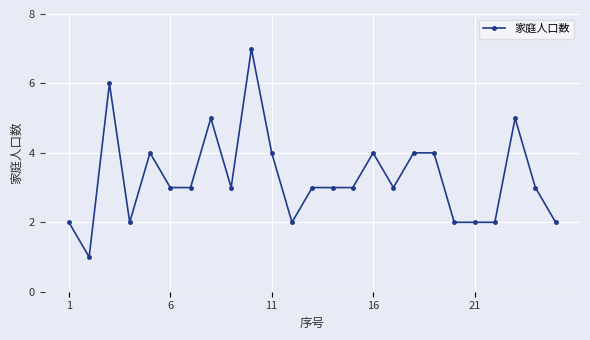

What is the value of the 22nd point from the left?

2